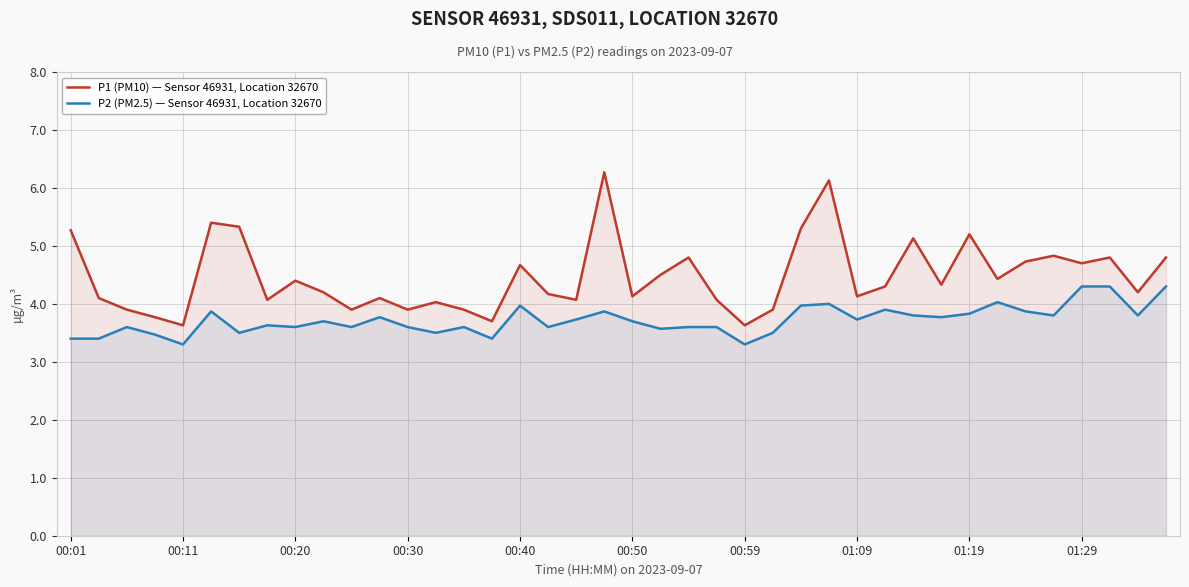

What is the average value of the P1 (PM10) — Sensor 46931, Location 32670 series?

4.5